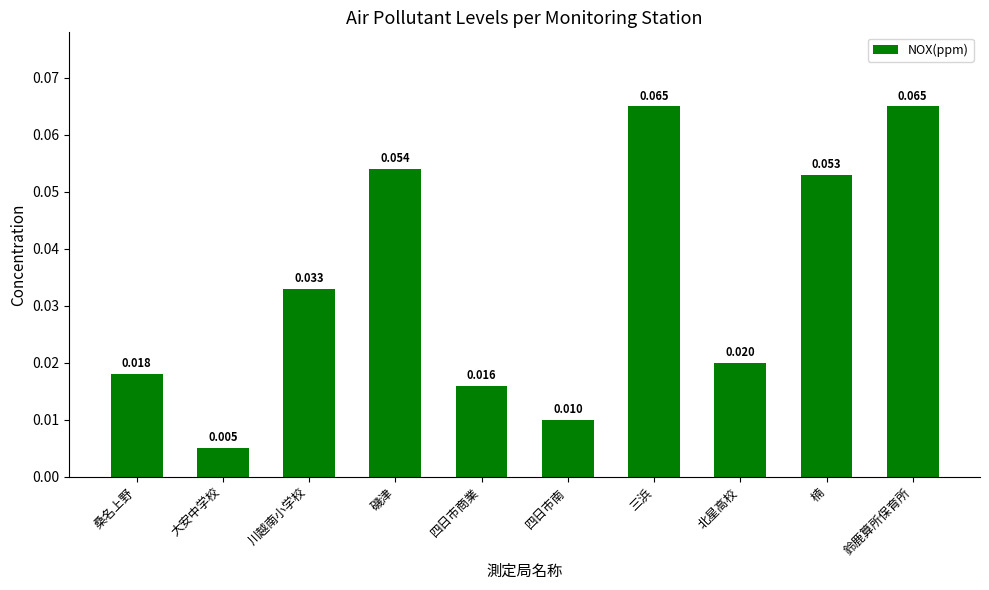

At which label is the value closest to 0?

大安中学校